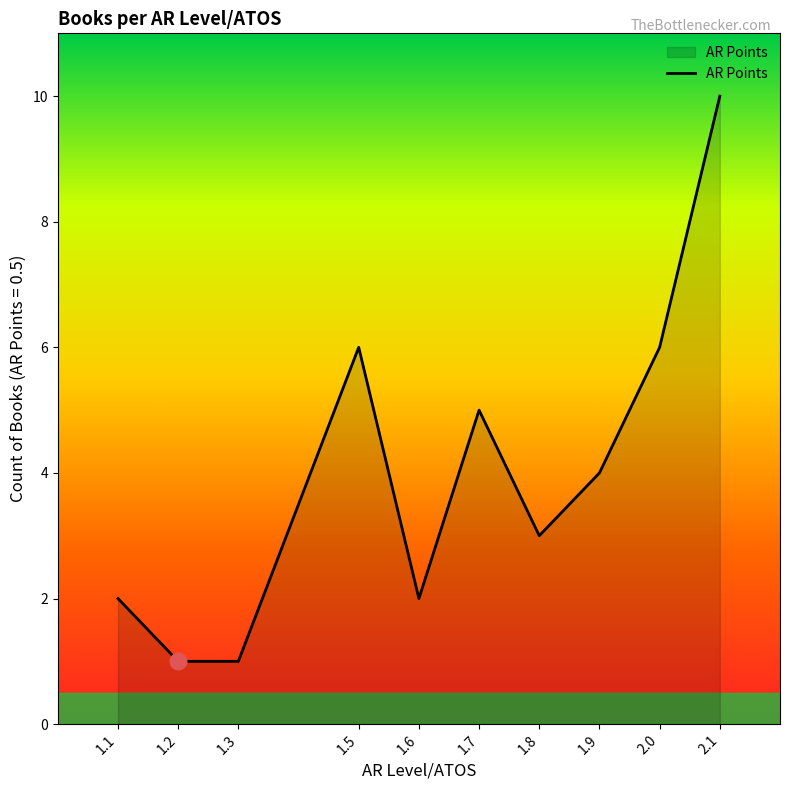

What is the difference between the second highest and minimum values?

5